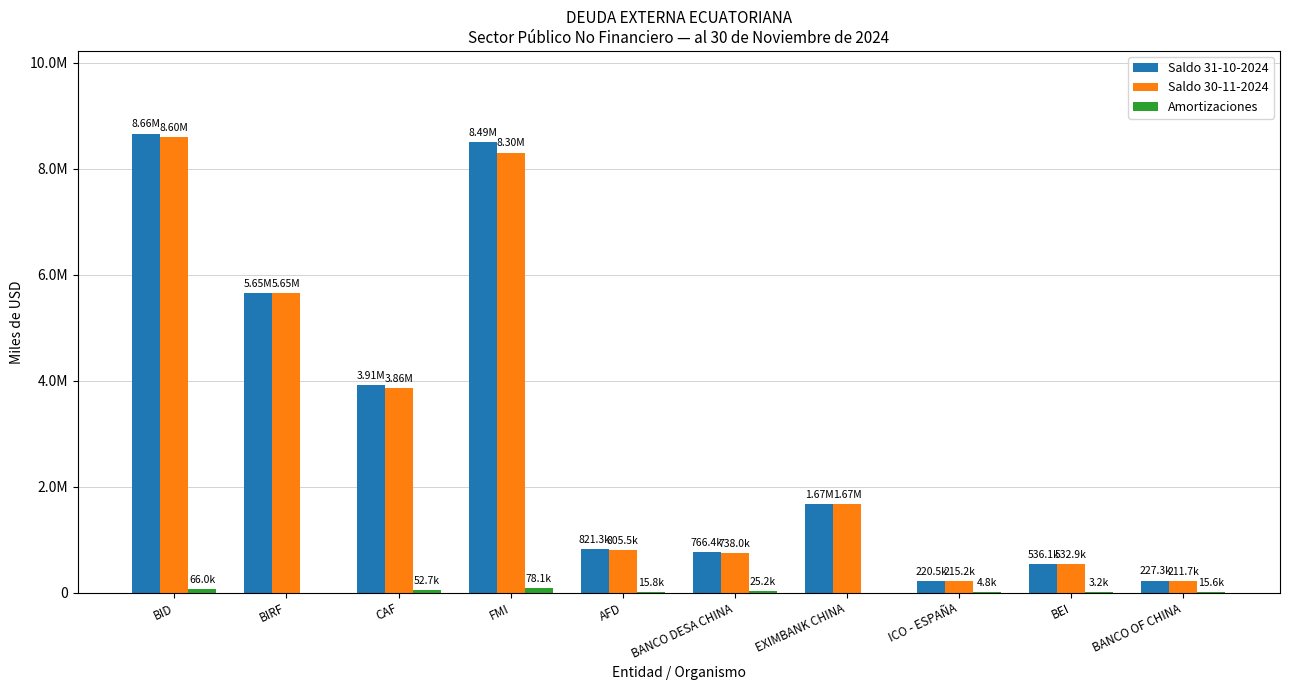

At CAF, list the series in order from largest to smallest.

Saldo 31-10-2024, Saldo 30-11-2024, Amortizaciones